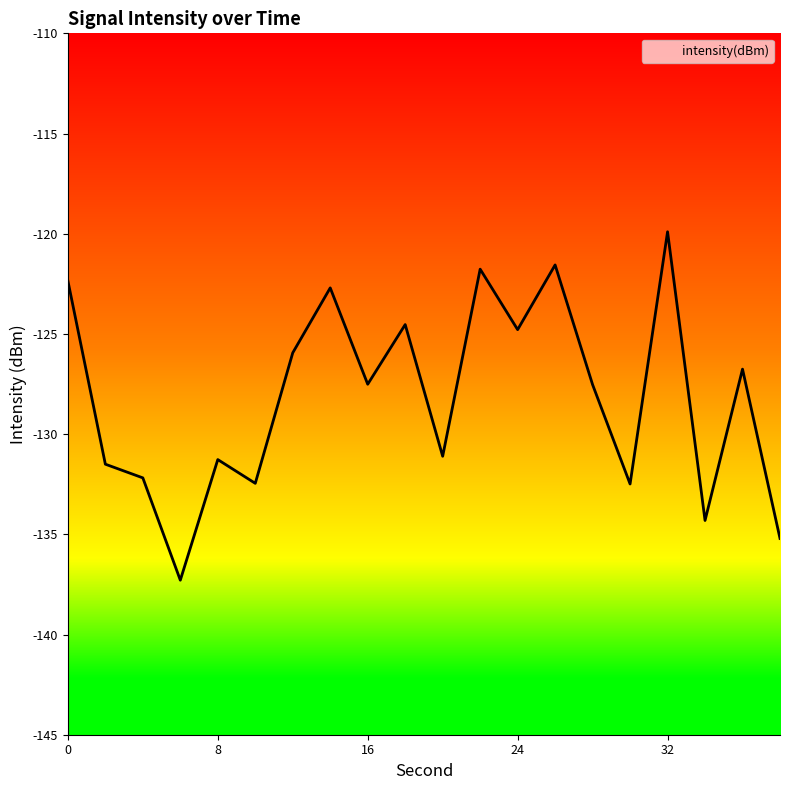

Reading left to right, list all the values displayed in this chart.

-122.3	-131.5	-132.2	-137.3	-131.3	-132.5	-125.9	-122.7	-127.5	-124.5	-131.1	-121.8	-124.8	-121.6	-127.5	-132.5	-119.9	-134.3	-126.8	-135.2